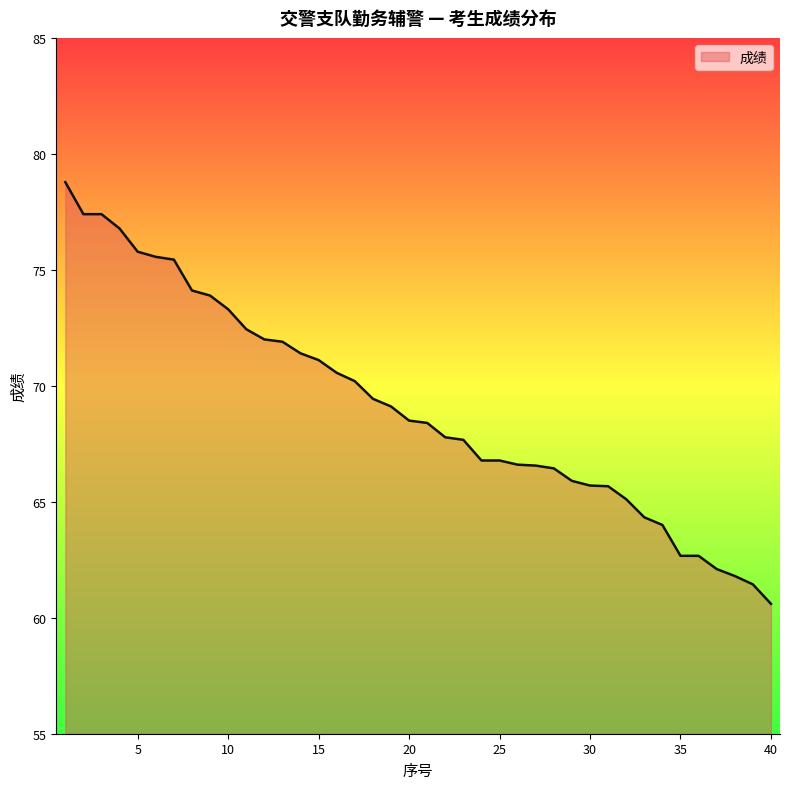

What is the difference between the second highest and second lowest values?

16.0